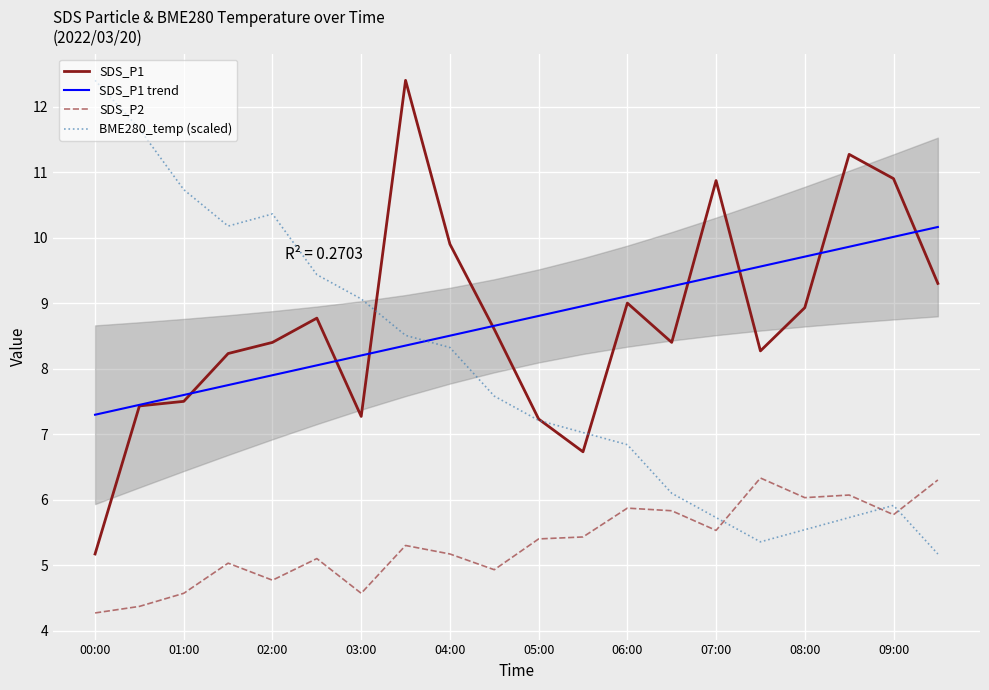

Is the value of BME280_temp (scaled) at 03:00 greater than the value of SDS_P2 at 08:00?

Yes